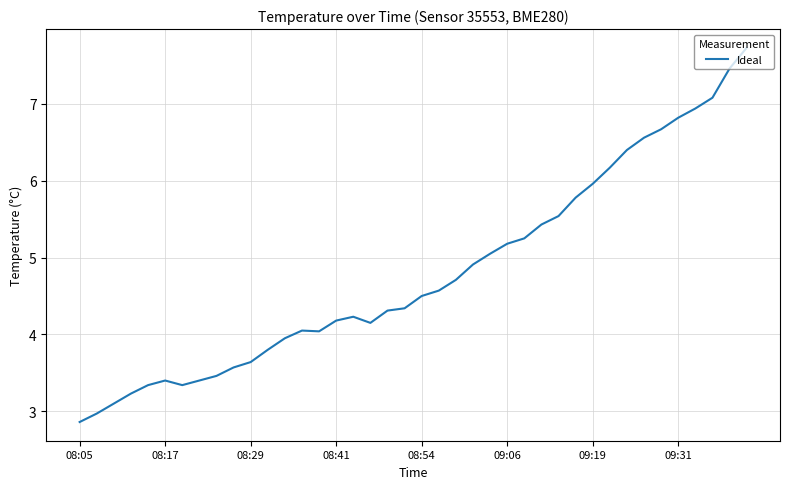

How many lines are shown in the chart?

1